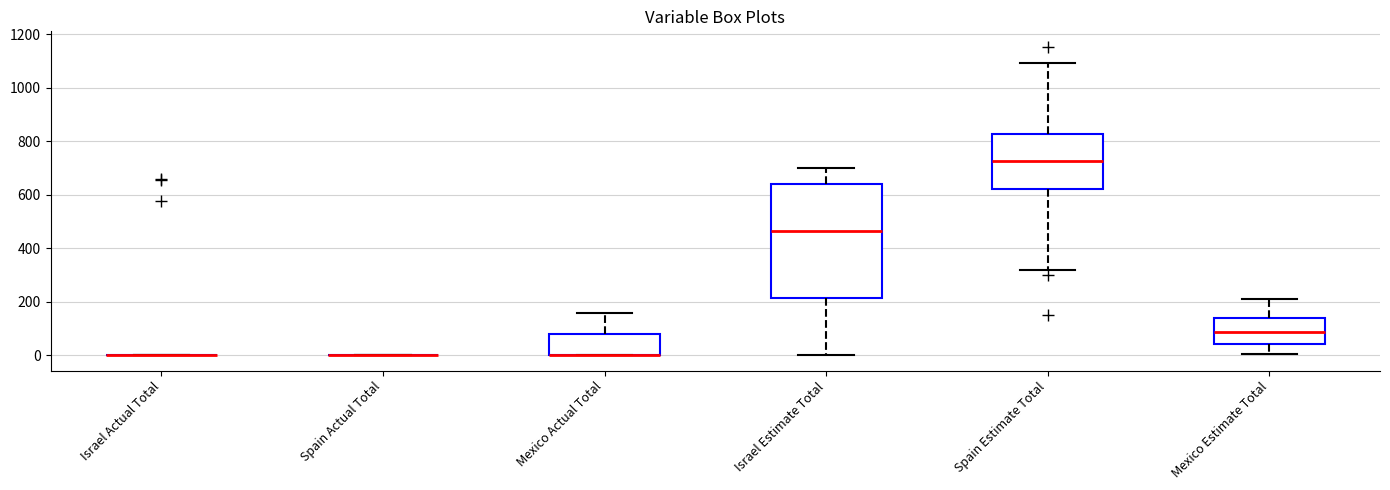

Comparing the boxes themselves (not the whiskers), which one is the tallest?

Israel Estimate Total